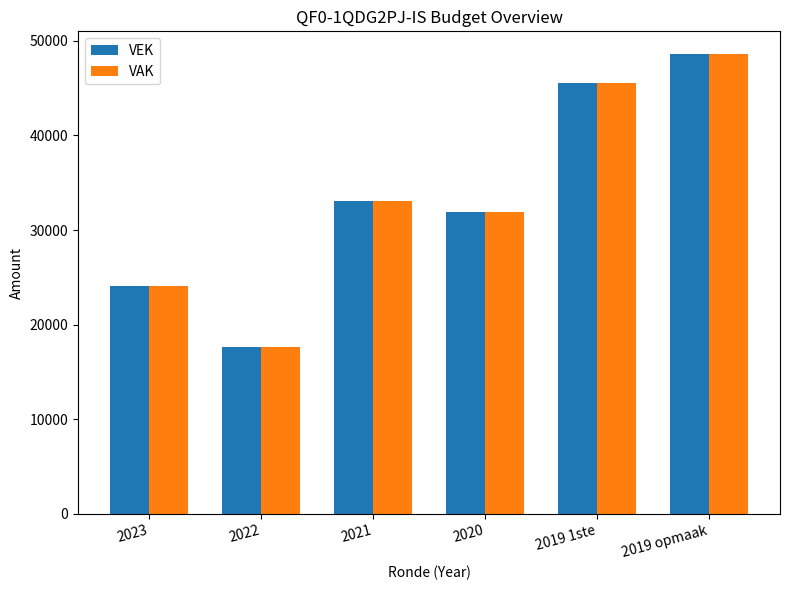

What is the approximate value of VEK at 2023, to the nearest 50?

24100